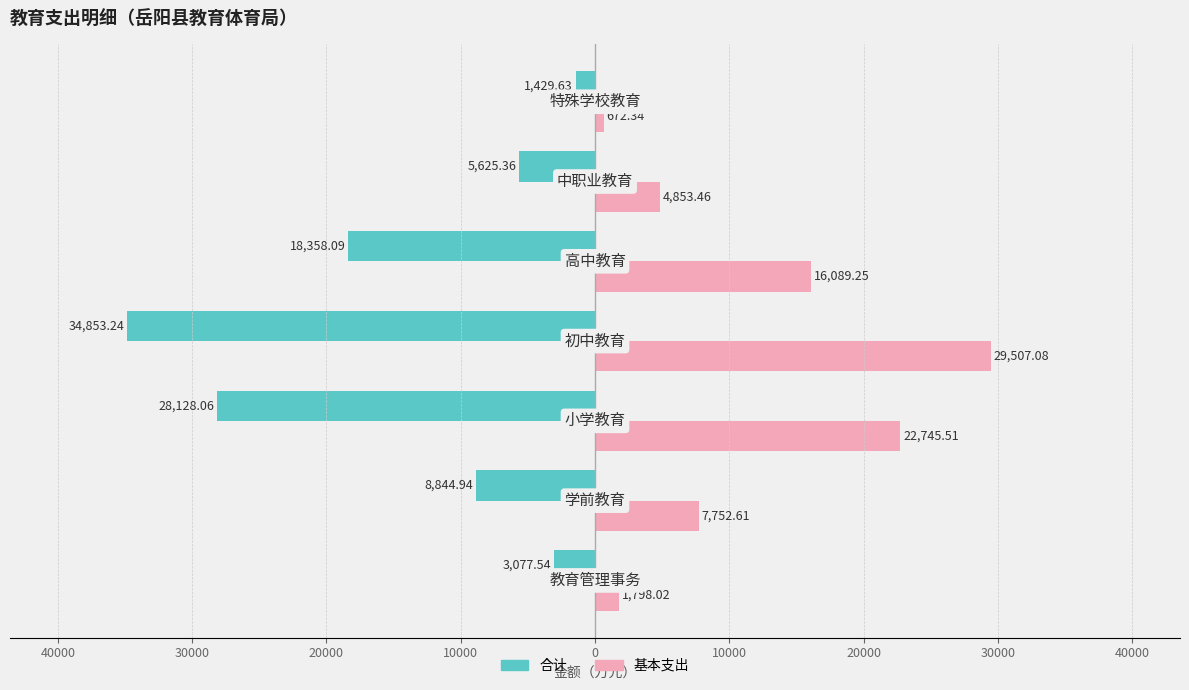

Reading left to right, list all the values displayed in this chart.

合计: 50000=-3077.5	40000=-8844.9	30000=-28128.1	20000=-34853.2	10000=-18358.1	0=-5625.4	10000=-1429.6
基本支出: 50000=1798.0	40000=7752.6	30000=22745.5	20000=29507.1	10000=16089.2	0=4853.5	10000=672.3